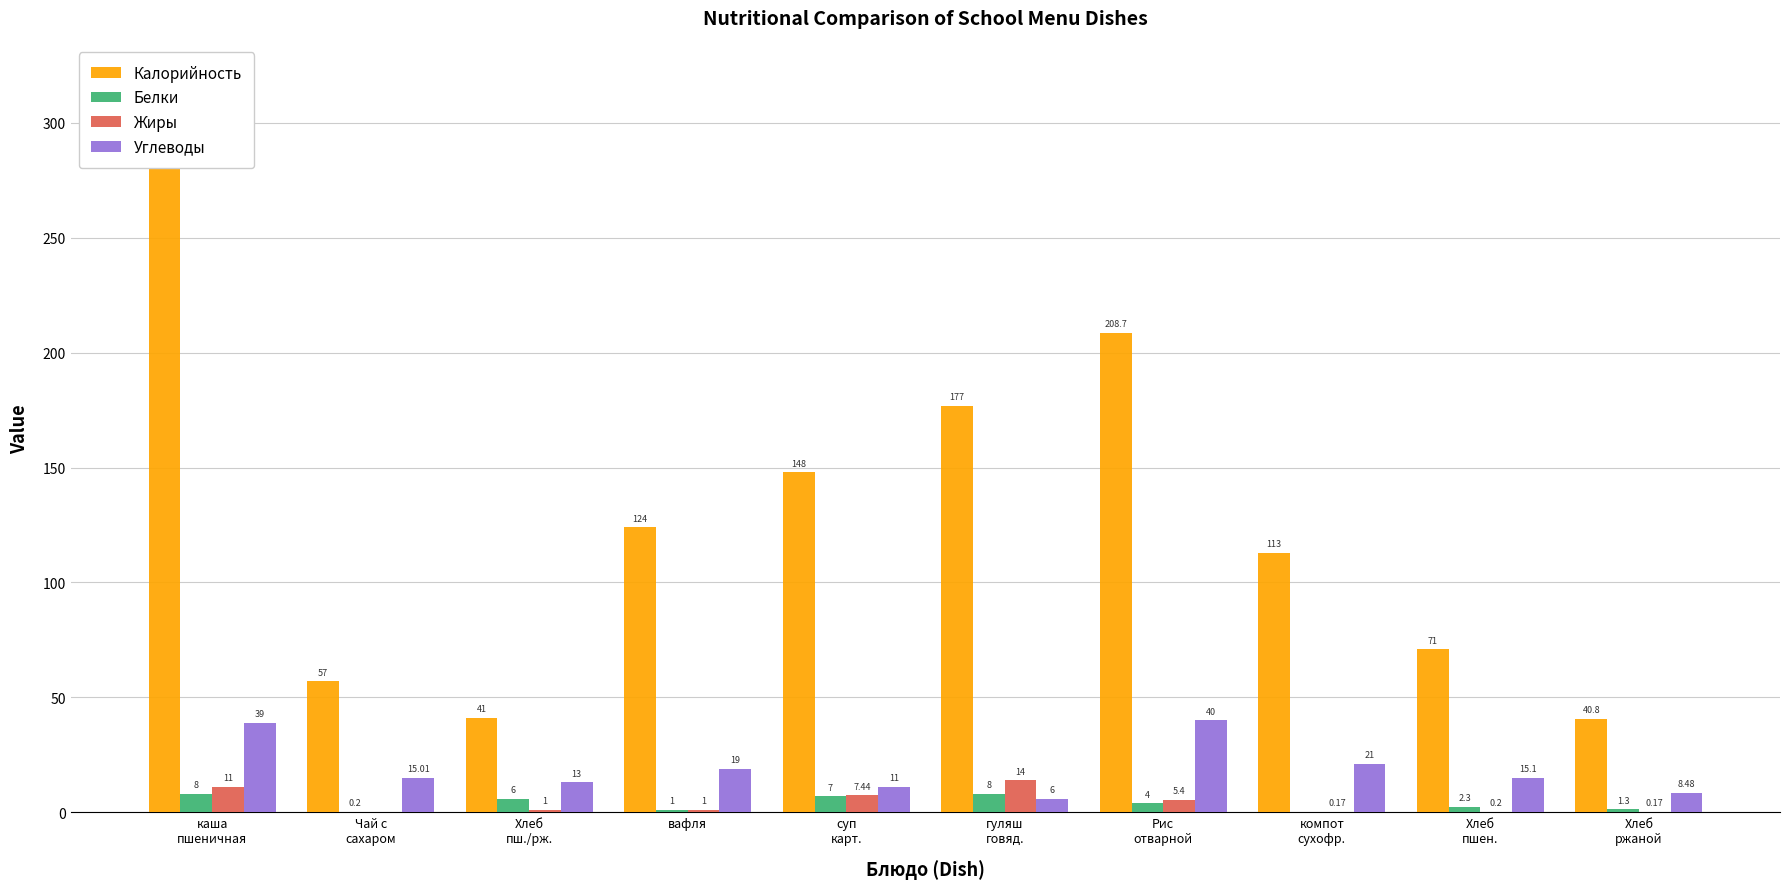

Which category has the highest value in the Жиры series?

гуляш
говяд.